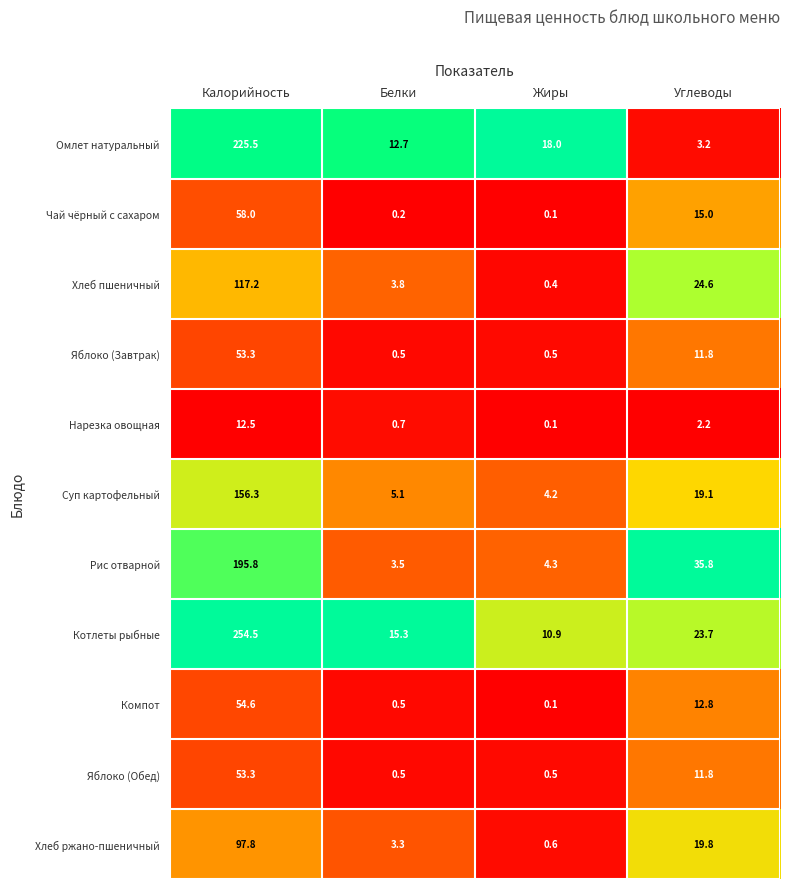

True or false: Яблоко (Завтрак) has a value of 11.8 at Углеводы.

True